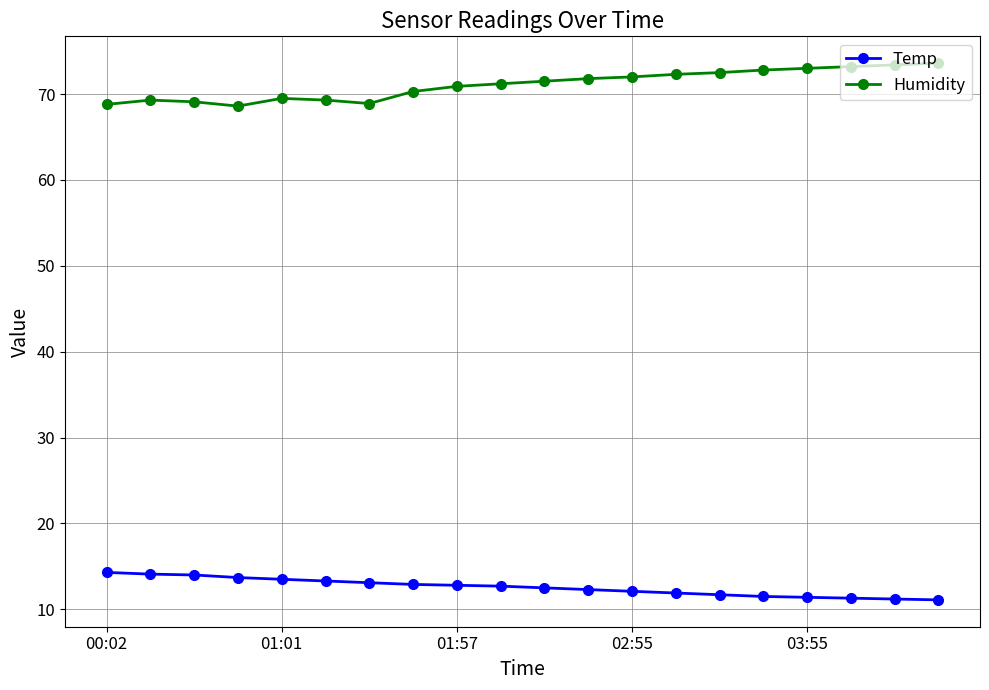

Rank the series by their average value, from lowest to highest.

Temp, Humidity